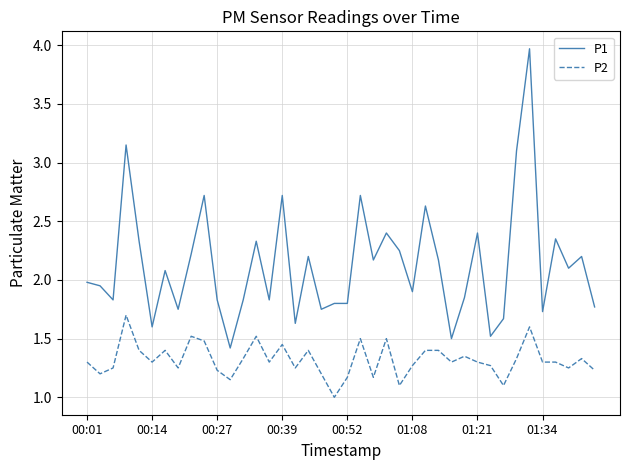

True or false: P2 and P1 intersect in this chart.

False